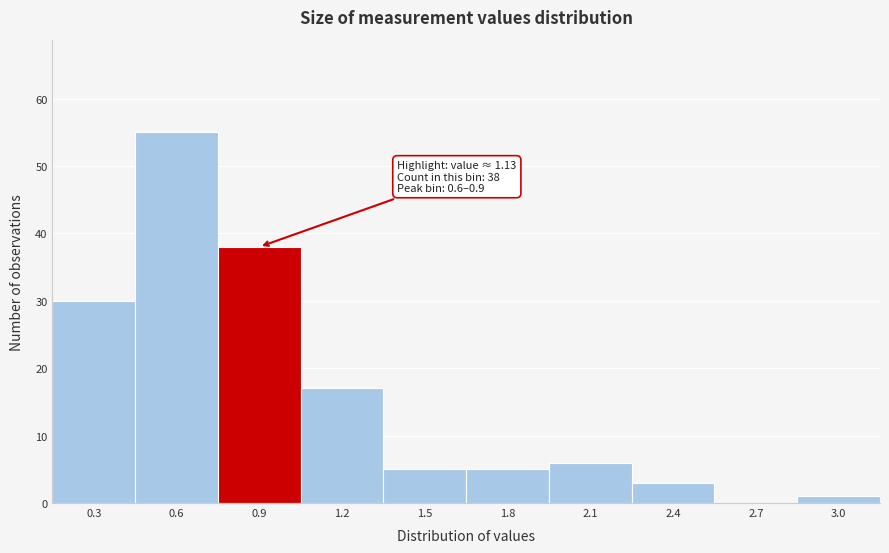

Reading right to left, extract all data points from this chart.

3.0=1	2.7=0	2.4=3	2.1=6	1.8=5	1.5=5	1.2=17	0.9=38	0.6=55	0.3=30